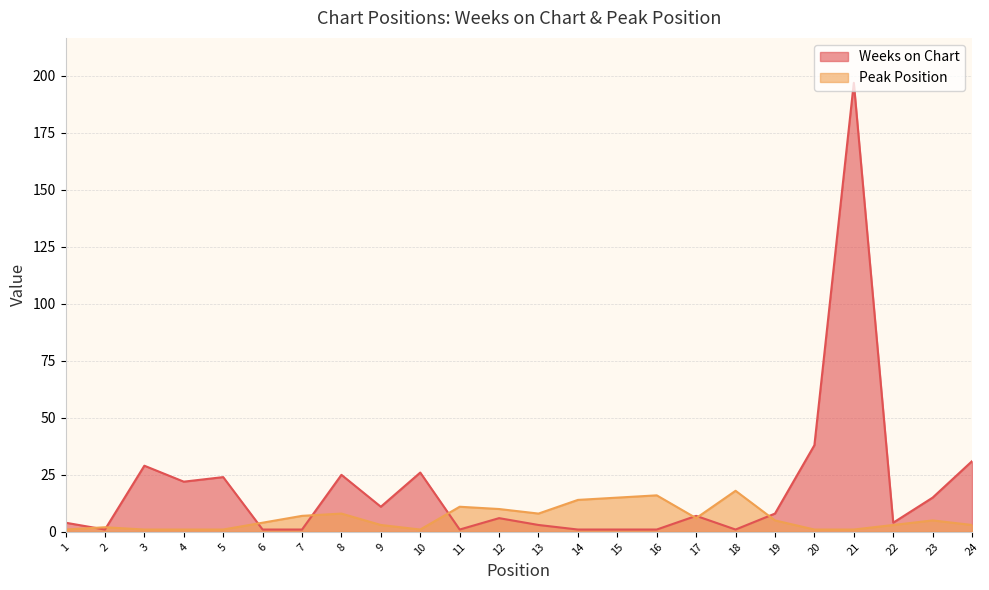

What is the difference between the maximum and second lowest values in the Weeks on Chart series?

196